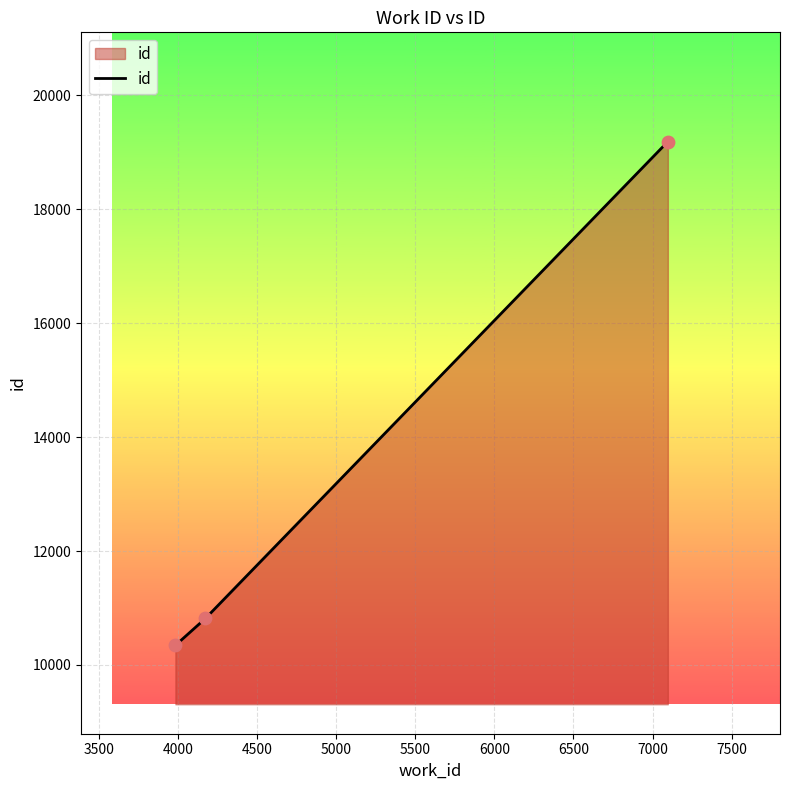

What is the average value?

13449